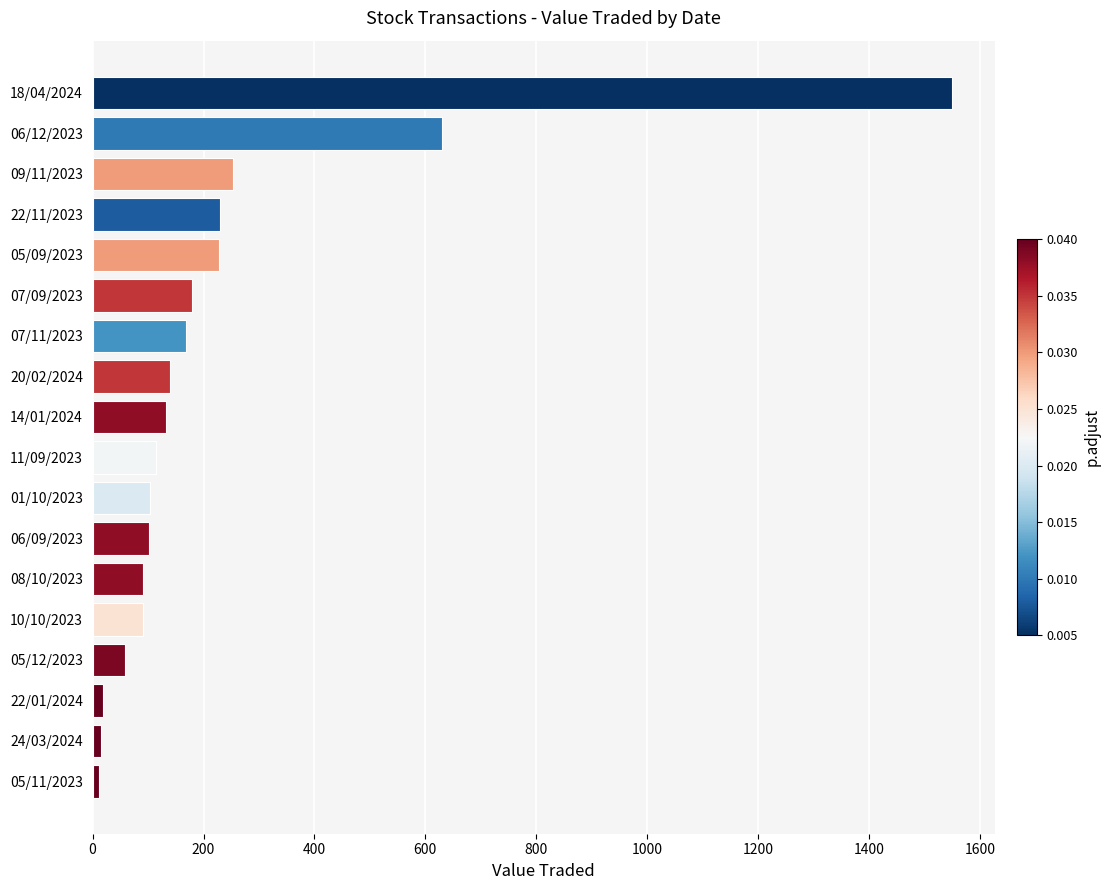

How many bars are there in total?

18